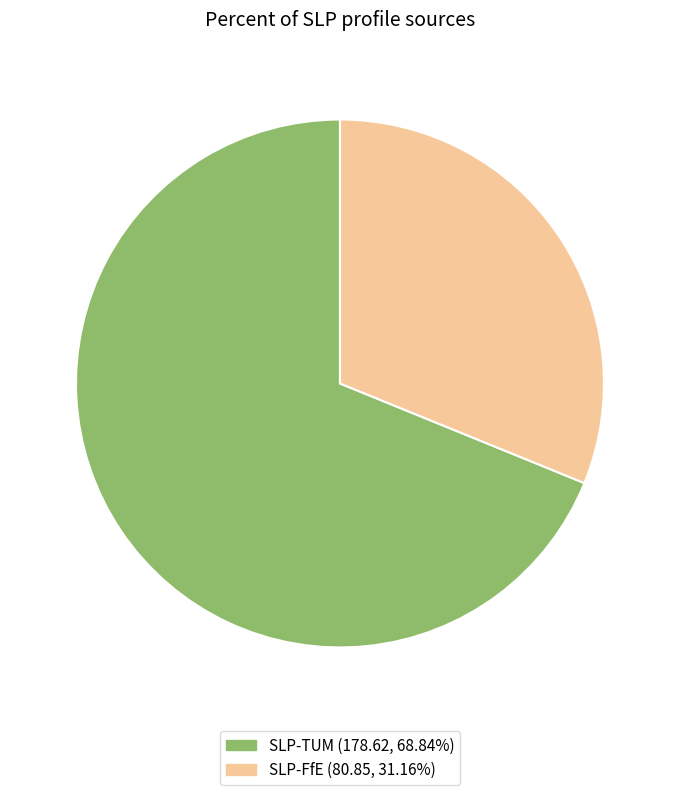

Is there any slice that represents more than half of the pie?

Yes